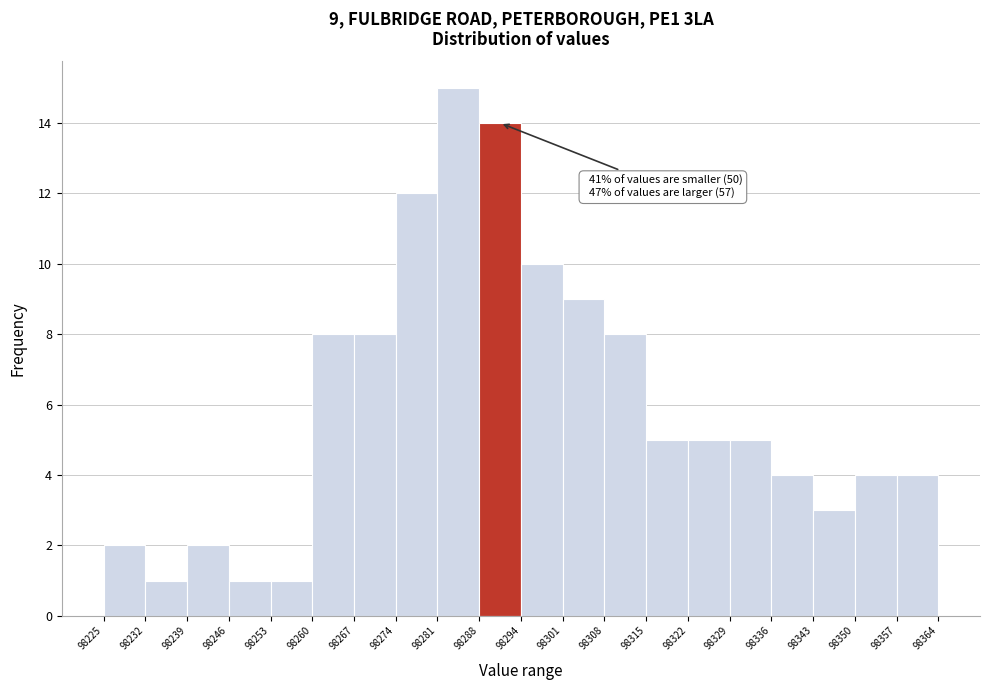

Which range on the x-axis has the tallest bar?

98281 to 98288